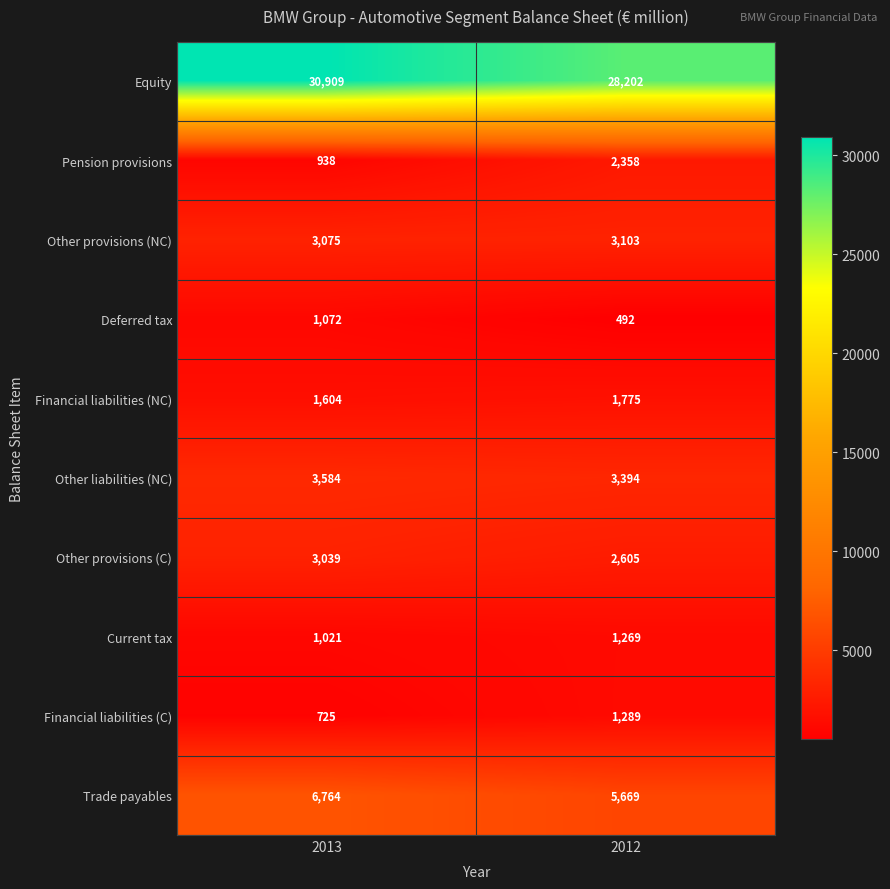

What is the difference between the maximum and minimum values in the Other provisions (NC) series?

28